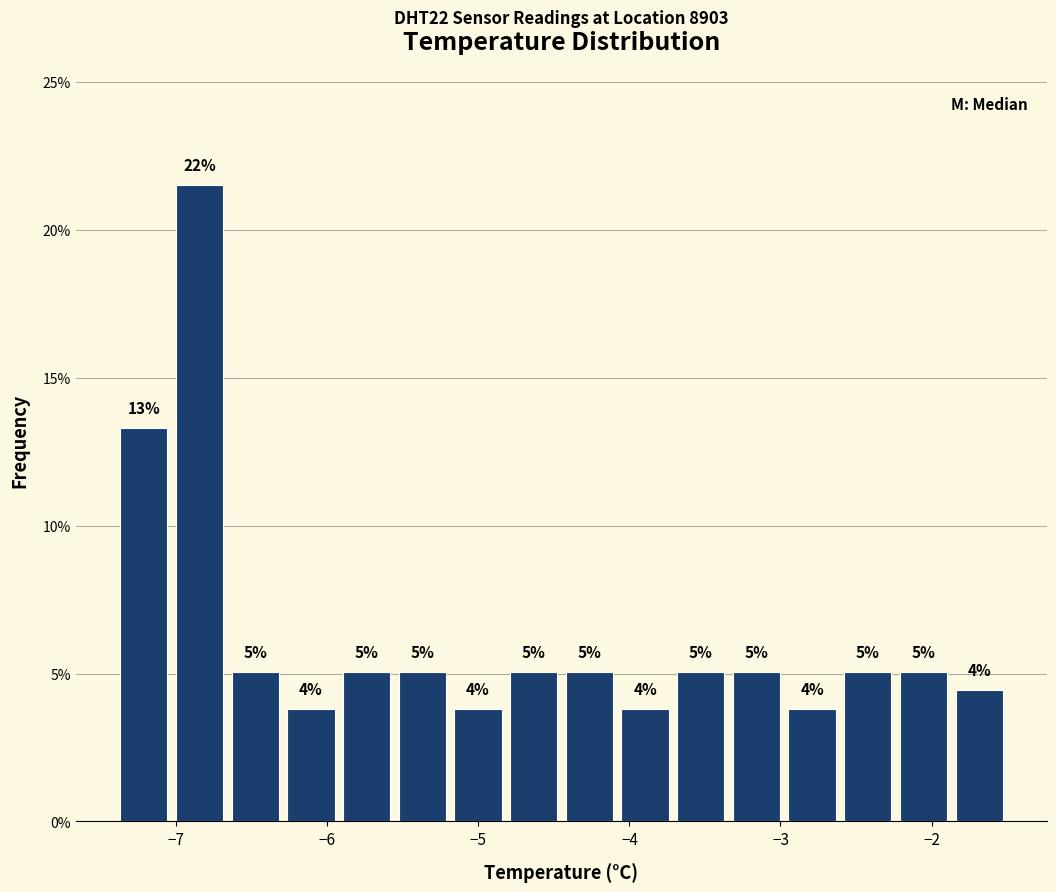

Around what value on the x-axis is the tallest bar? Give the approximate position of its centre, as read against the axis.

-6.8